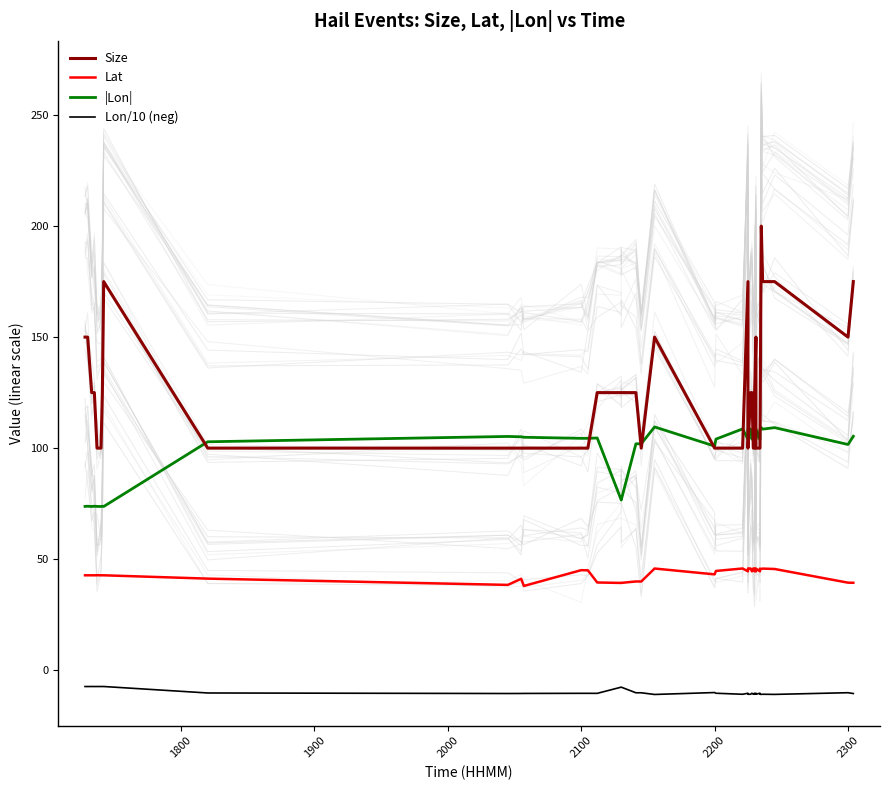

What is the difference between the maximum and minimum values in the |Lon| series?

35.8